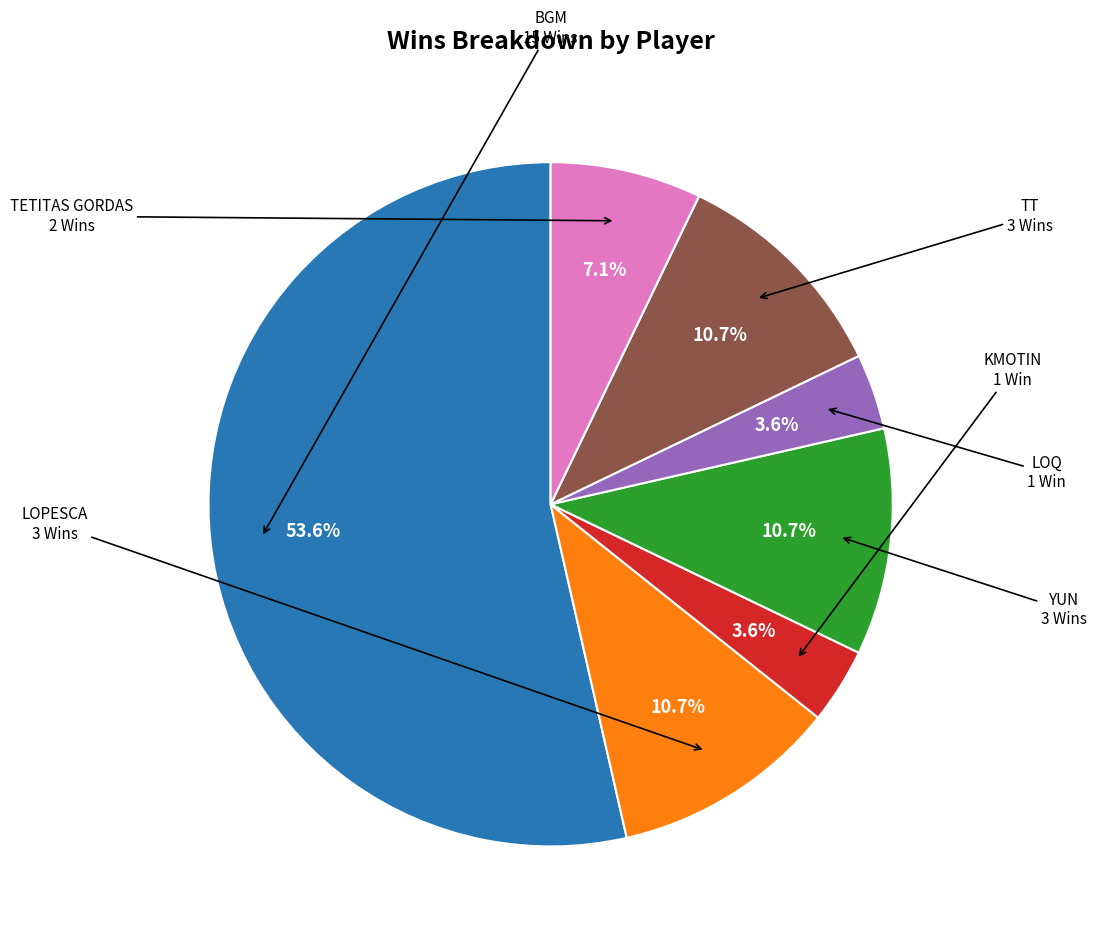

Is there any slice that represents more than half of the pie?

Yes